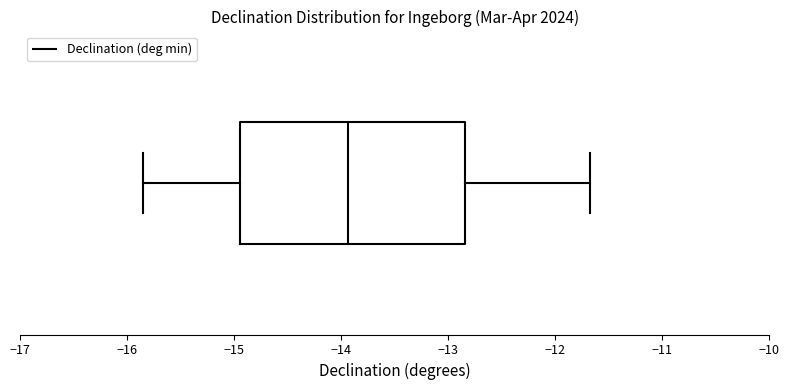

Read this box plot against the x-axis: the position of the median line, the range covered by the box, and the ends of both whiskers. The values are not printed on the chart, so give them approximately, as read against the axis.

median -13.9, box -14.9 to -12.8, whiskers -15.9 to -11.7